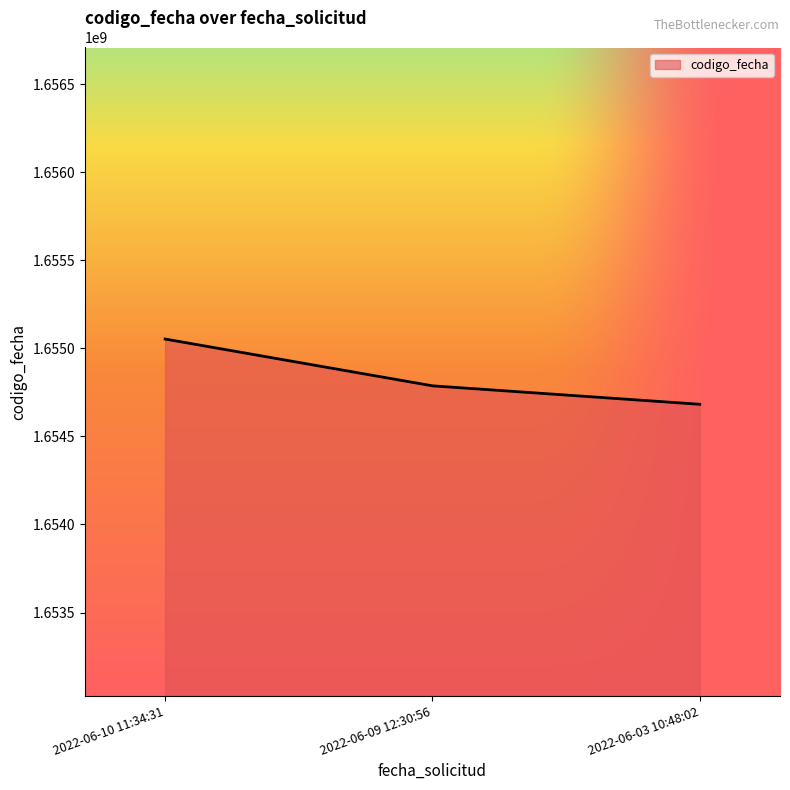

Does the chart display data point markers on the line(s)?

No